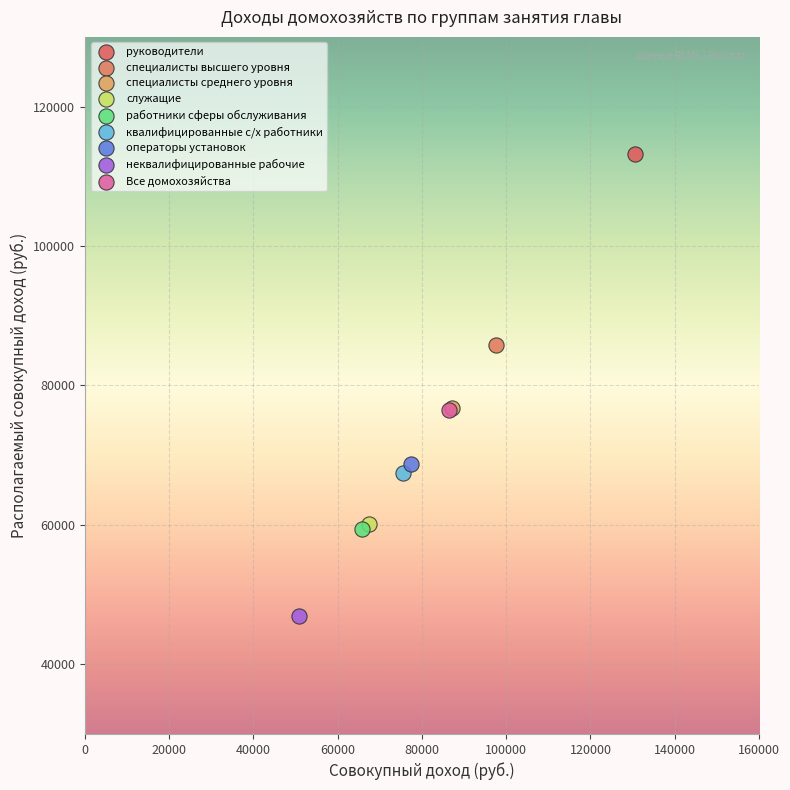

Which series contains the highest Y value?

руководители